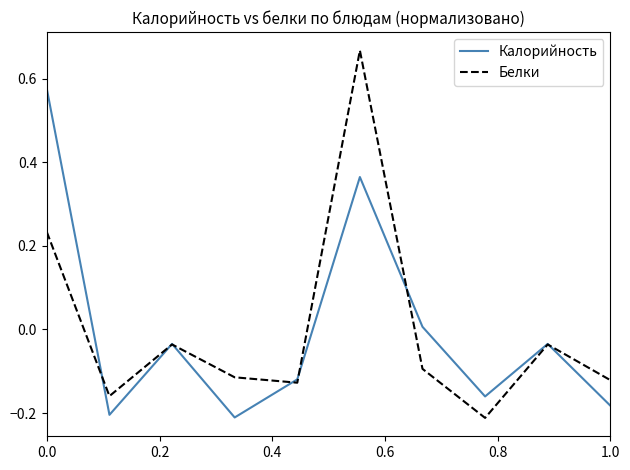

Rank the series by their maximum value, from highest to lowest.

Белки, Калорийность